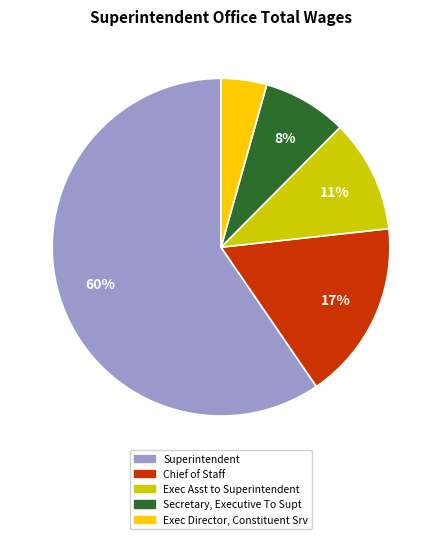

Combined, do Superintendent and Exec Director, Constituent Srv account for over 50%?

Yes